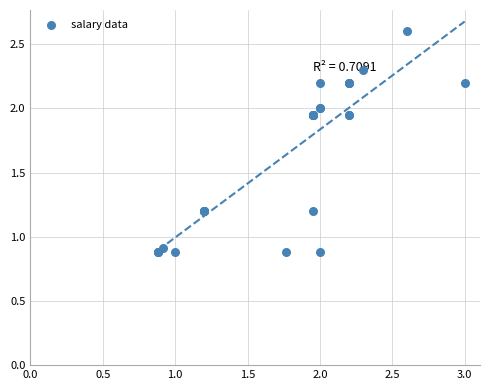

What Y value in the scatter plot is closest to 1?

0.9